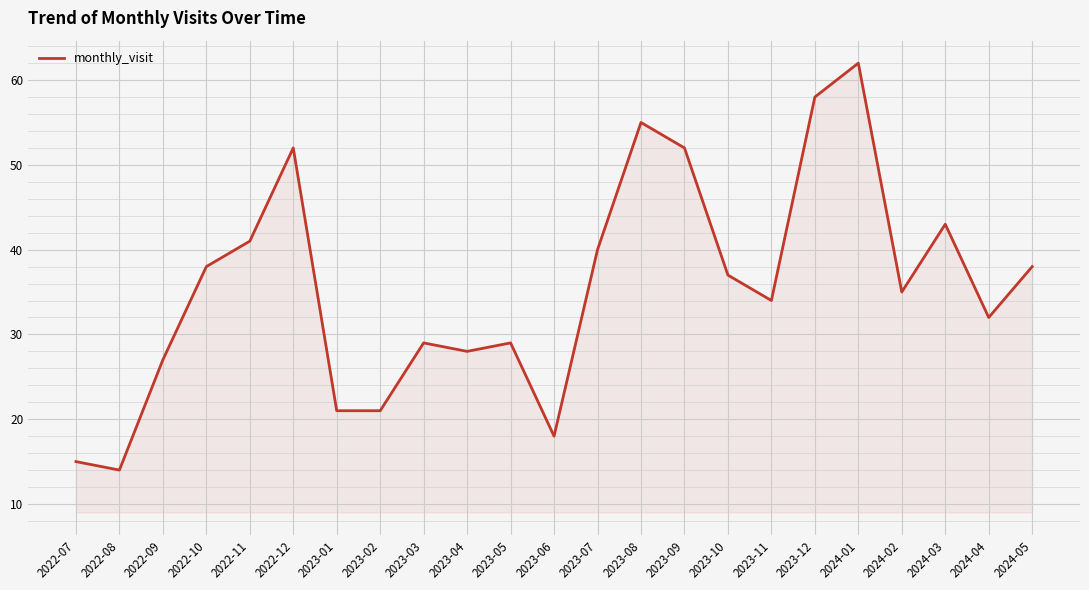

What is the average value?

36